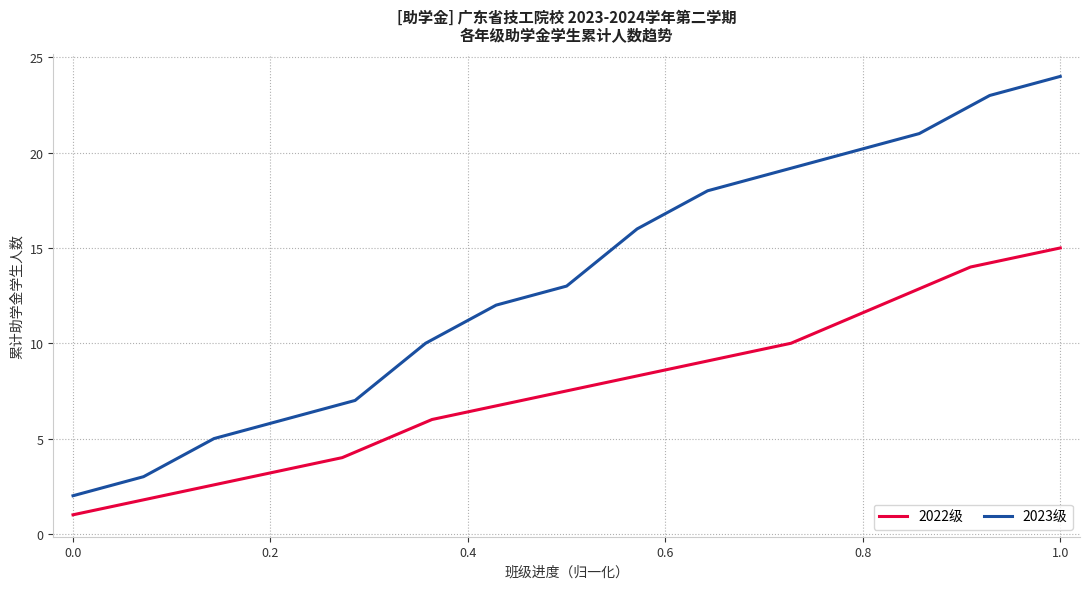

True or false: 2023级 has a value of 2 at 0.0.

True